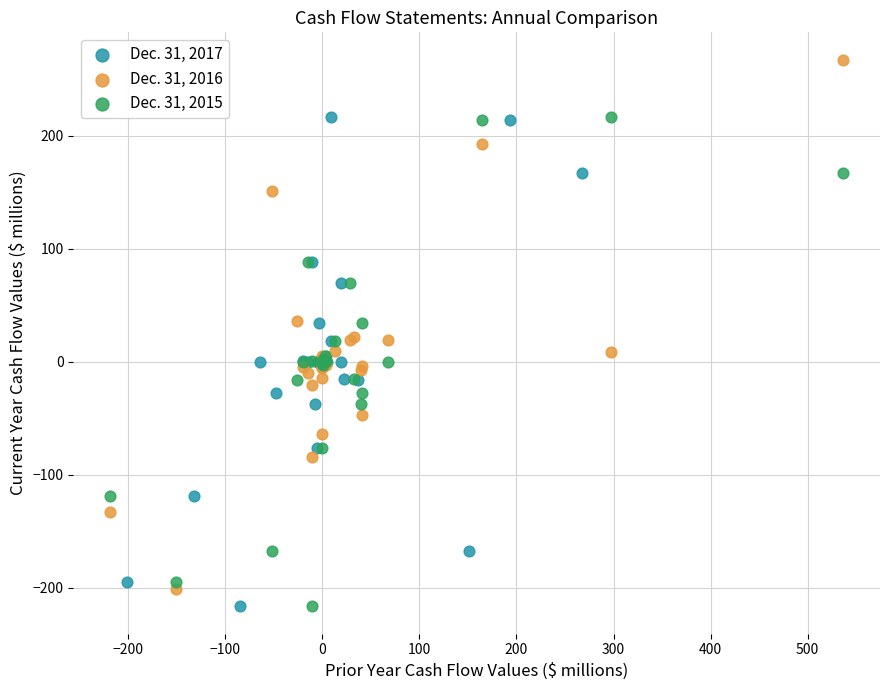

Which series has the largest Y range (max minus min)?

Dec. 31, 2016